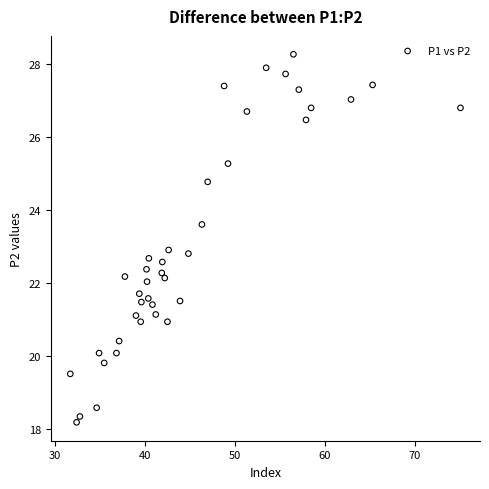

What is the range of Y values (max minus min)?

10.1